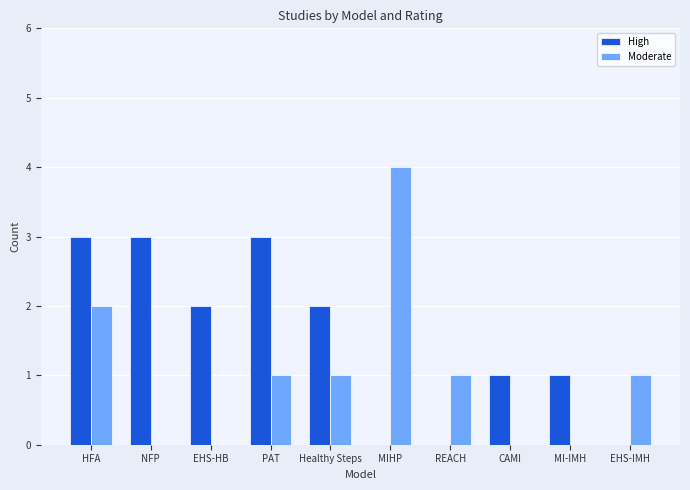

How many groups of bars are there?

10